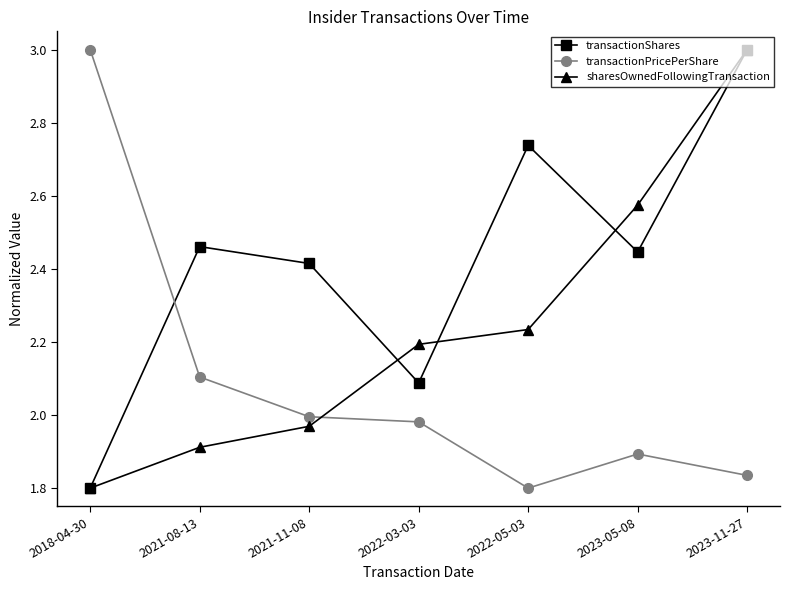

Which series changed the most between 2021-11-08 and 2022-05-03?

transactionShares